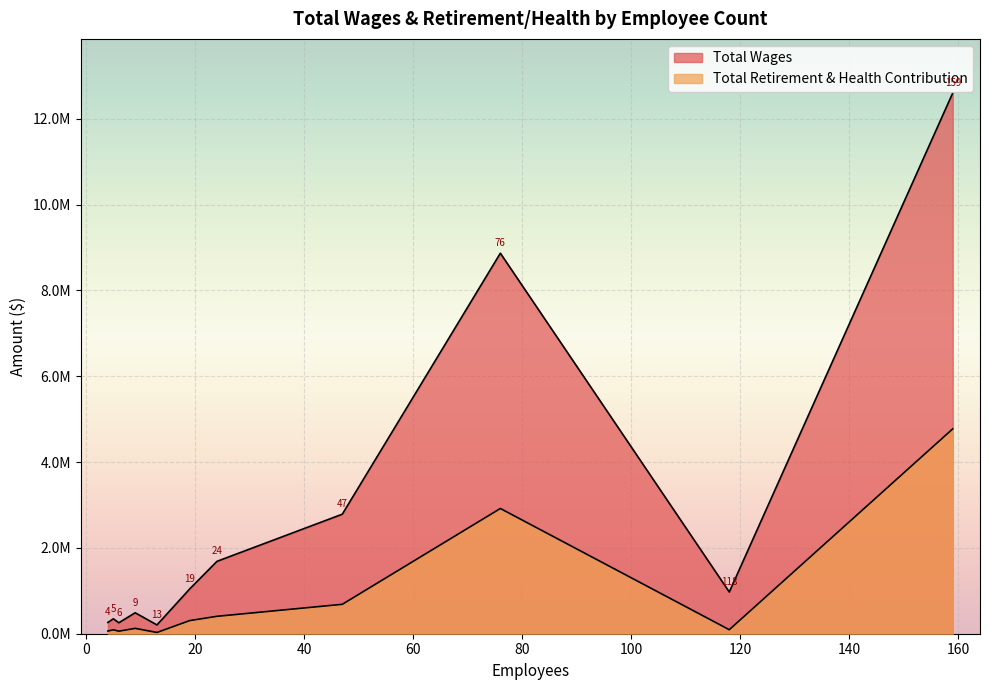

Rank the series by their average value, from highest to lowest.

Total Wages, Total Retirement & Health Contribution